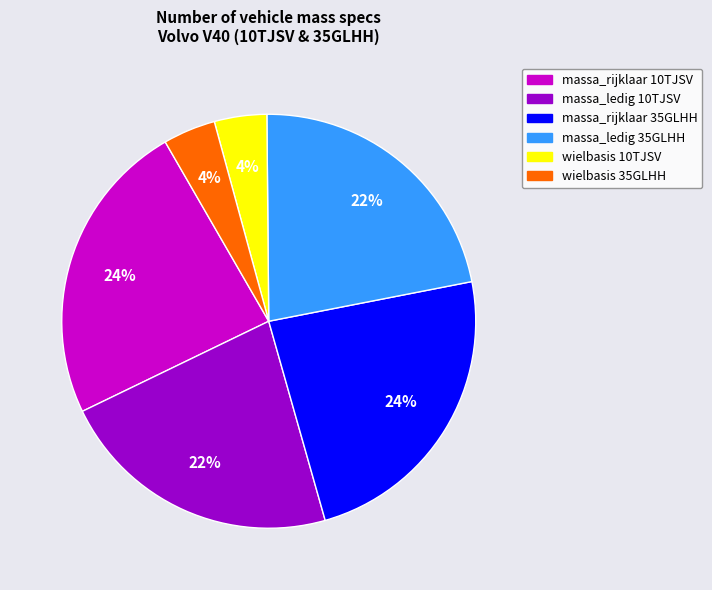

Is there any slice that represents more than half of the pie?

No